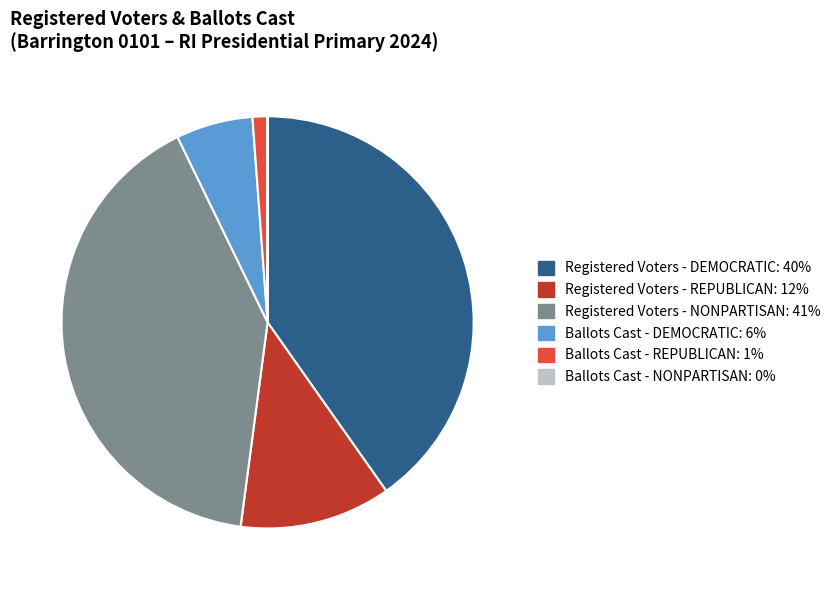

Combined, do Registered Voters - NONPARTISAN and Registered Voters - DEMOCRATIC account for over 50%?

Yes